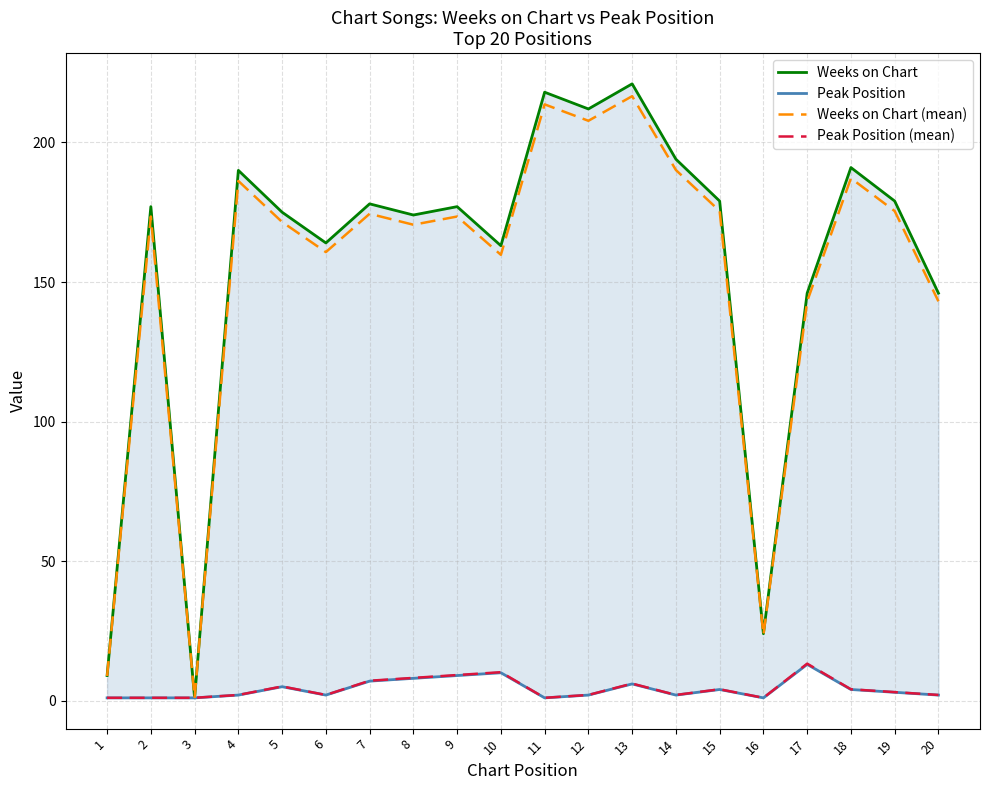

What are all the series names shown in the legend?

Weeks on Chart, Peak Position, Weeks on Chart (mean), Peak Position (mean)